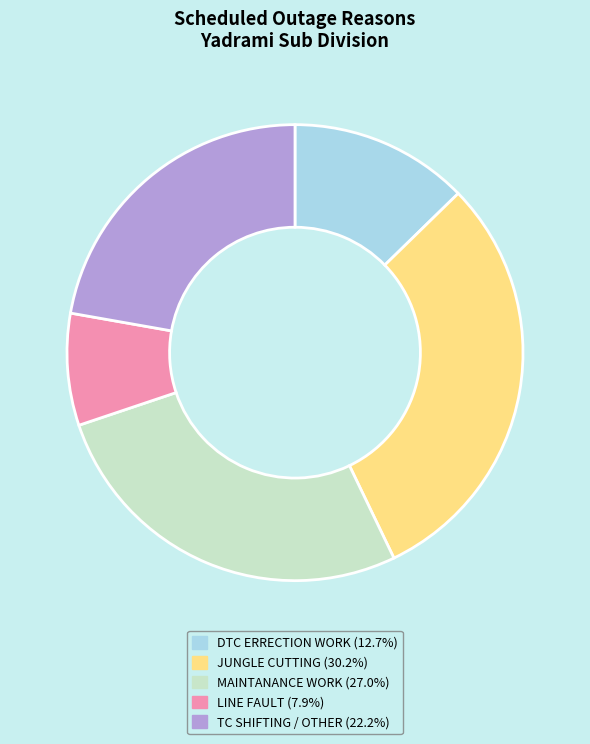

How many segments does this pie chart have?

5